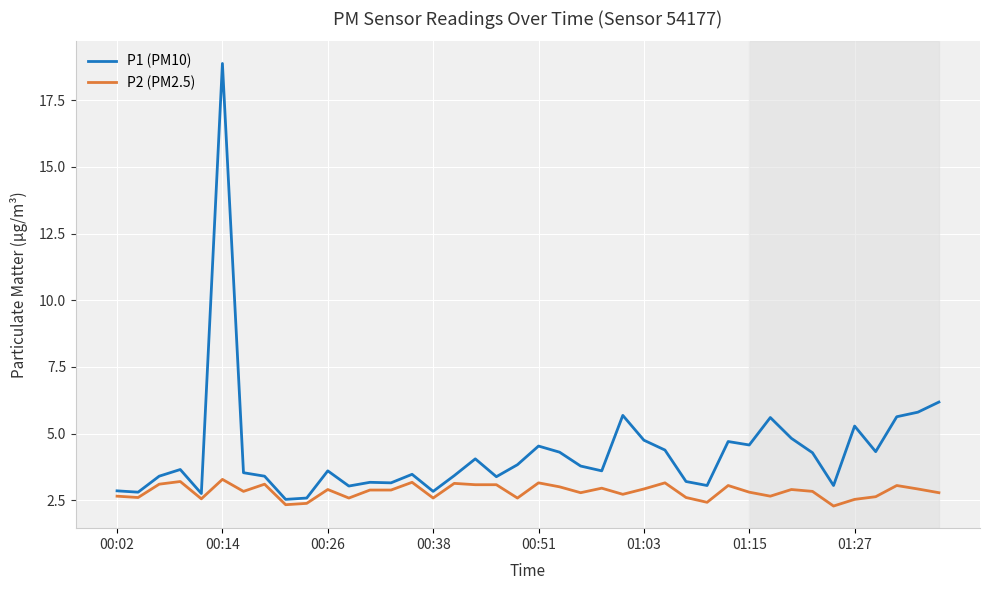

Is this an area chart (filled region under the line)?

No